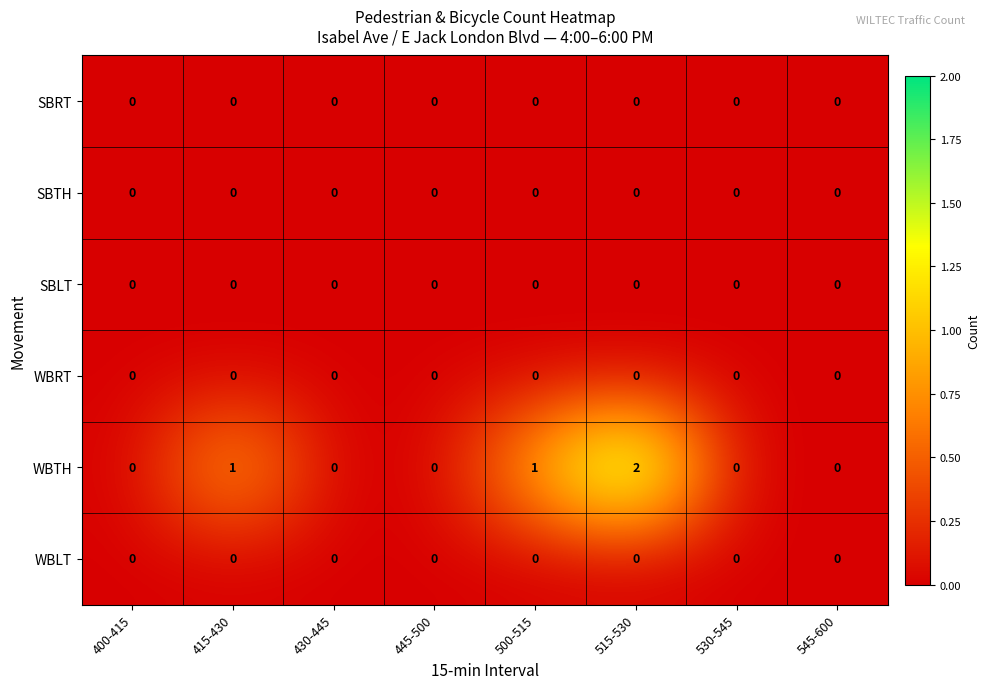

At which category is the sum across all series the highest?

515-530